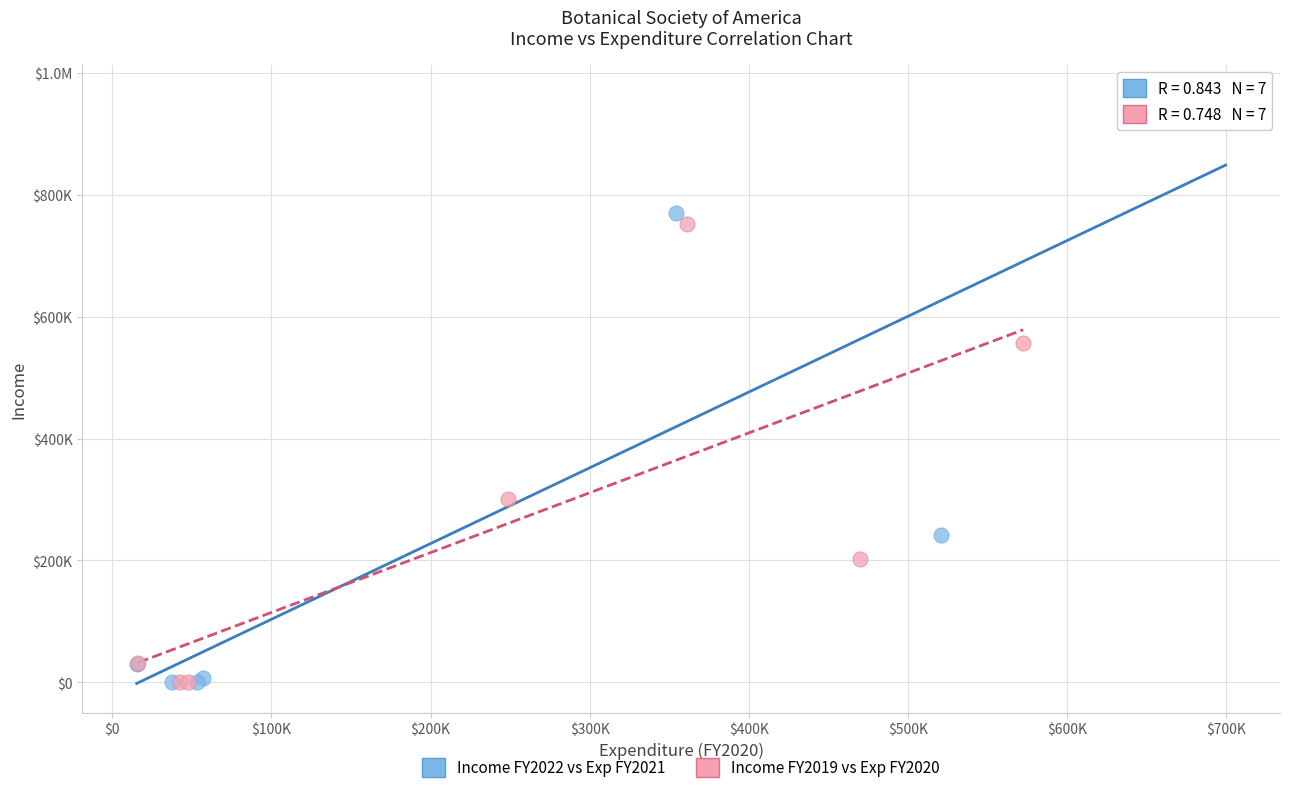

What are all the series names shown in the legend?

Income FY2022 vs Exp FY2021, Income FY2019 vs Exp FY2020